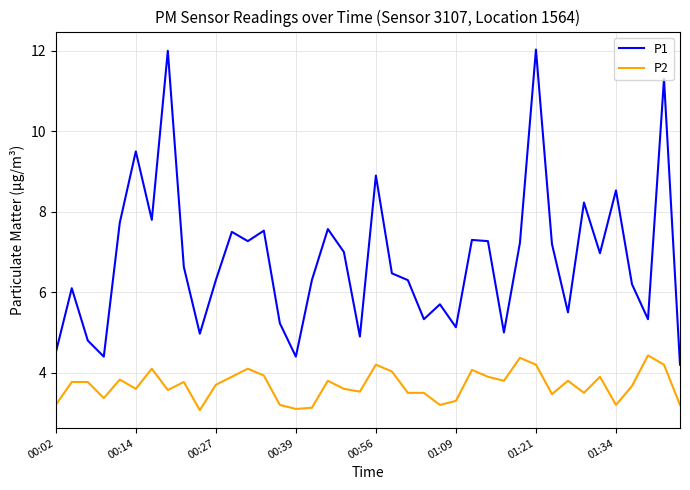

What is the difference between the maximum and minimum values in the P2 series?

1.4